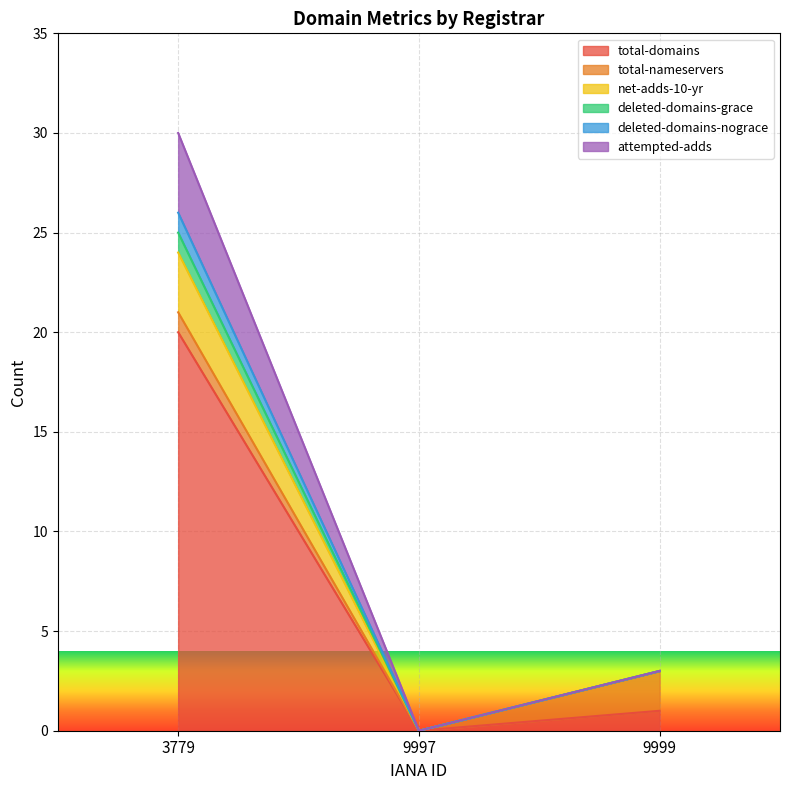

The attempted-adds series shows 4 at 9999. True or false?

False